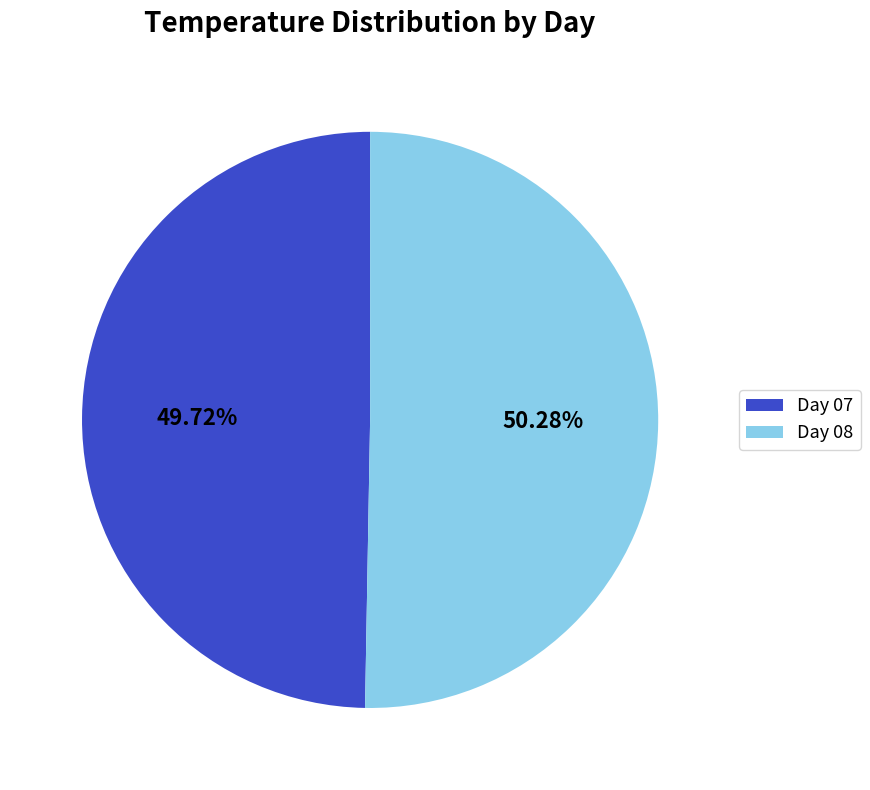

Approximately how many times larger is the value at Day 07 compared to Day 08?

1.0